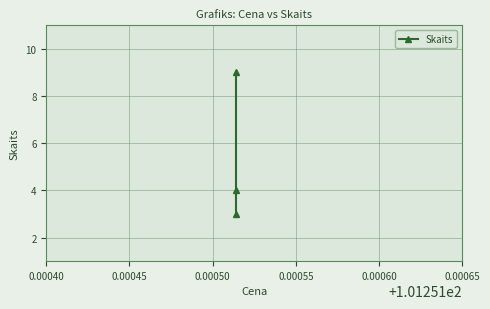

What is the minimum value shown in the chart?

3